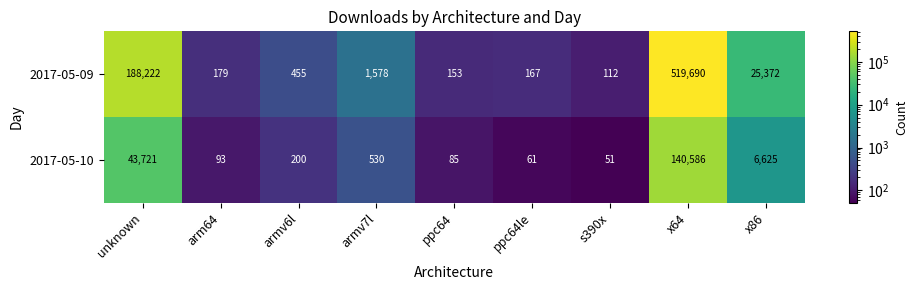

Is the value of 2017-05-10 at x64 greater than the value of 2017-05-09 at x86?

Yes